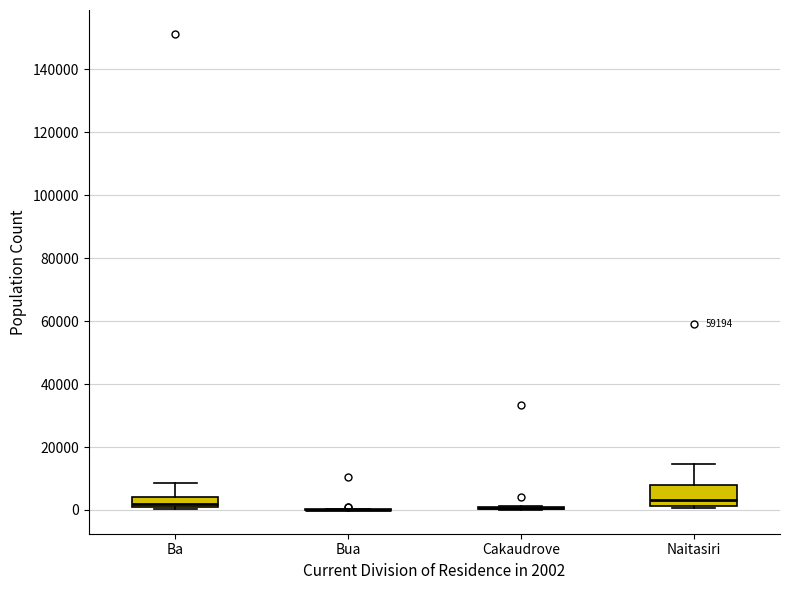

Reading left to right, read every box against the y-axis: the position of its median line, the range the box covers, and the ends of its whiskers. The values are not printed on the chart, so give them approximately, as read against the axis.

Ba: median 2000 (just above the box's lower edge), box 2000 to 4000, whiskers 0 to 8000
Bua: box collapsed to a line at 0, whiskers 0 to 0
Cakaudrove: box collapsed to a line at 0, whiskers 0 to 2000
Naitasiri: median 4000, box 2000 to 8000, whiskers 0 to 14000